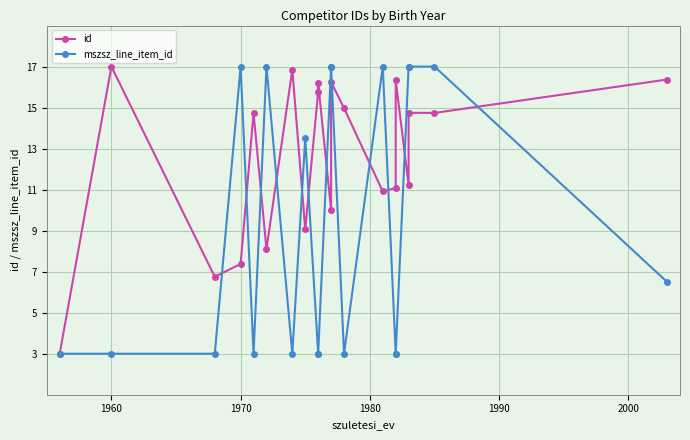

True or false: mszsz_line_item_id and id intersect in this chart.

True